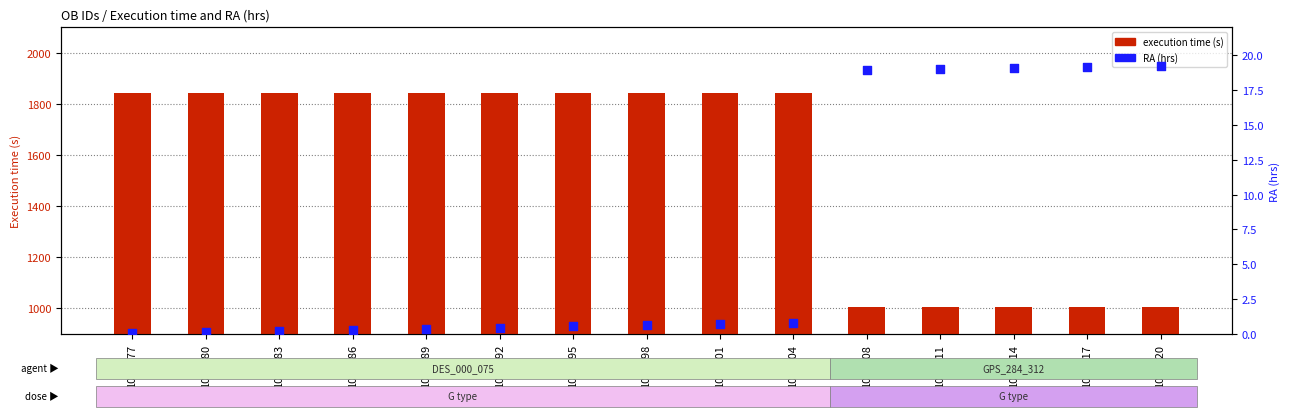

What are all the series names shown in the legend?

Execution time (s), RA (hrs)